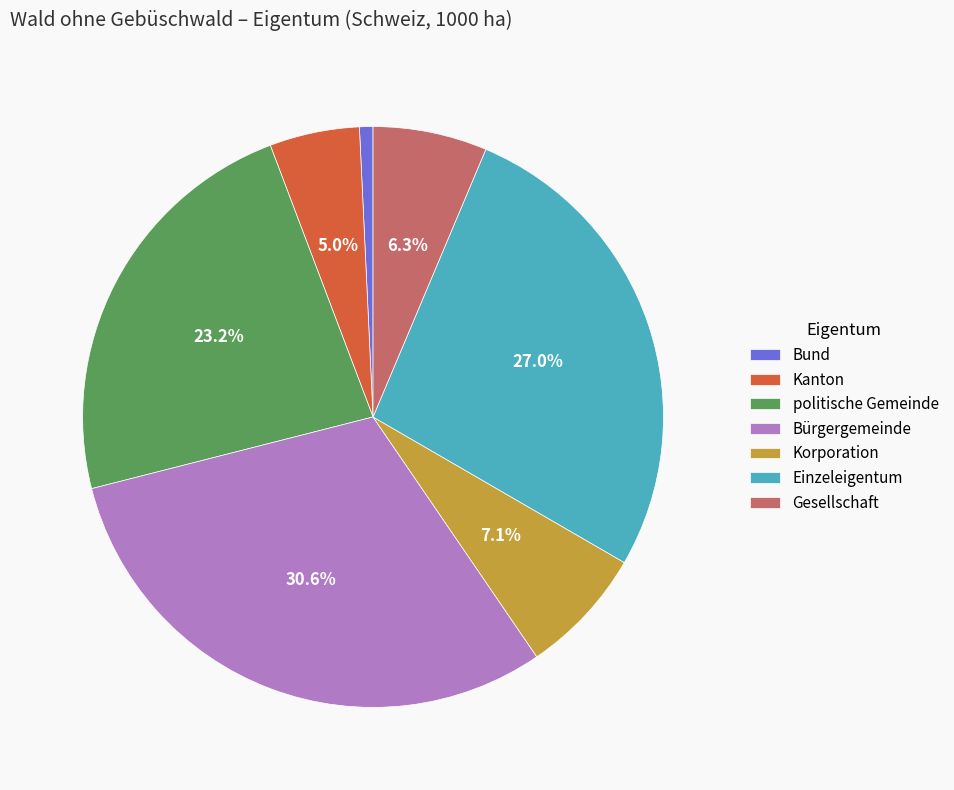

Approximately how many times larger is the value at Korporation compared to Gesellschaft?

1.1